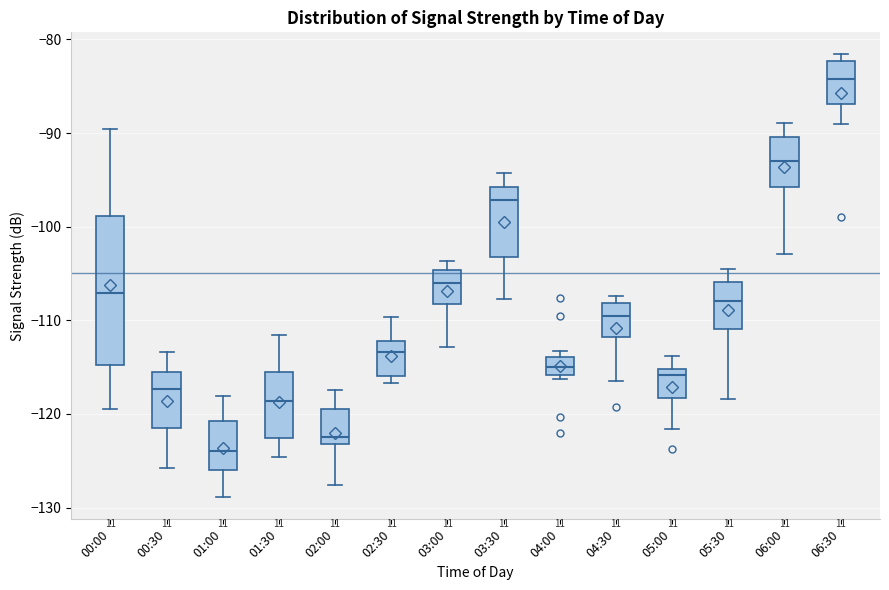

Reading left to right, read every box against the y-axis: the position of its median line, the range the box covers, and the ends of its whiskers. The values are not printed on the chart, so give them approximately, as read against the axis.

00:00: median -107, box -115 to -99, whiskers -119 to -90
00:30: median -117, box -122 to -115, whiskers -126 to -113
01:00: median -124, box -126 to -121, whiskers -129 to -118
01:30: median -119, box -123 to -116, whiskers -125 to -112
02:00: median -122, box -123 to -119, whiskers -128 to -117
02:30: median -113, box -116 to -112, whiskers -117 to -110
03:00: median -106, box -108 to -105, whiskers -113 to -104
03:30: median -97, box -103 to -96, whiskers -108 to -94
04:00: median -115, box -116 to -114, whiskers -116 (just below the box's lower edge) to -113
04:30: median -109, box -112 to -108, whiskers -116 to -107
05:00: median -116, box -118 to -115, whiskers -122 to -114
05:30: median -108, box -111 to -106, whiskers -118 to -104
06:00: median -93, box -96 to -90, whiskers -103 to -89
06:30: median -84, box -87 to -82, whiskers -89 to -82 (just above the box's upper edge)